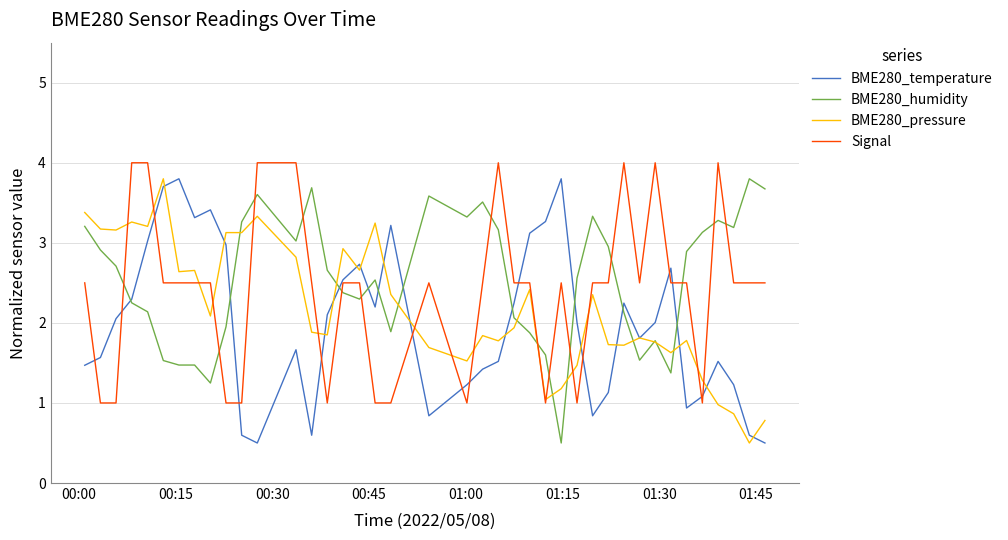

List the series in order of their overall mean, highest first.

BME280_humidity, Signal, BME280_pressure, BME280_temperature